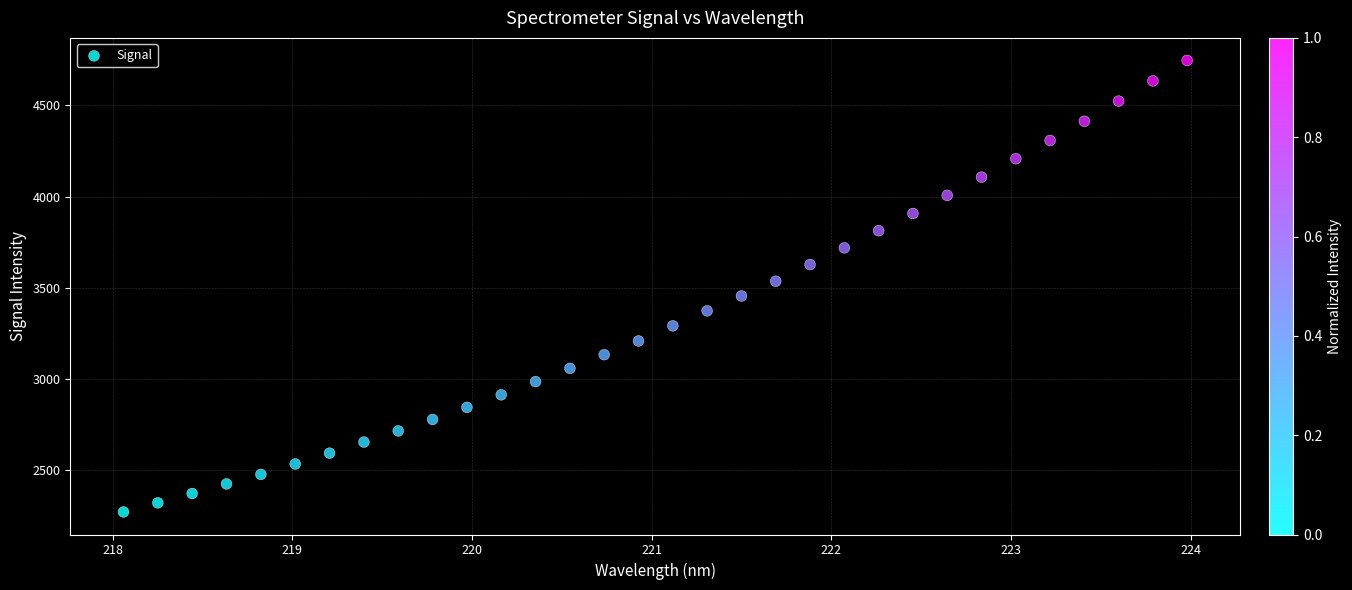

What is the range of X values (max minus min)?

5.9